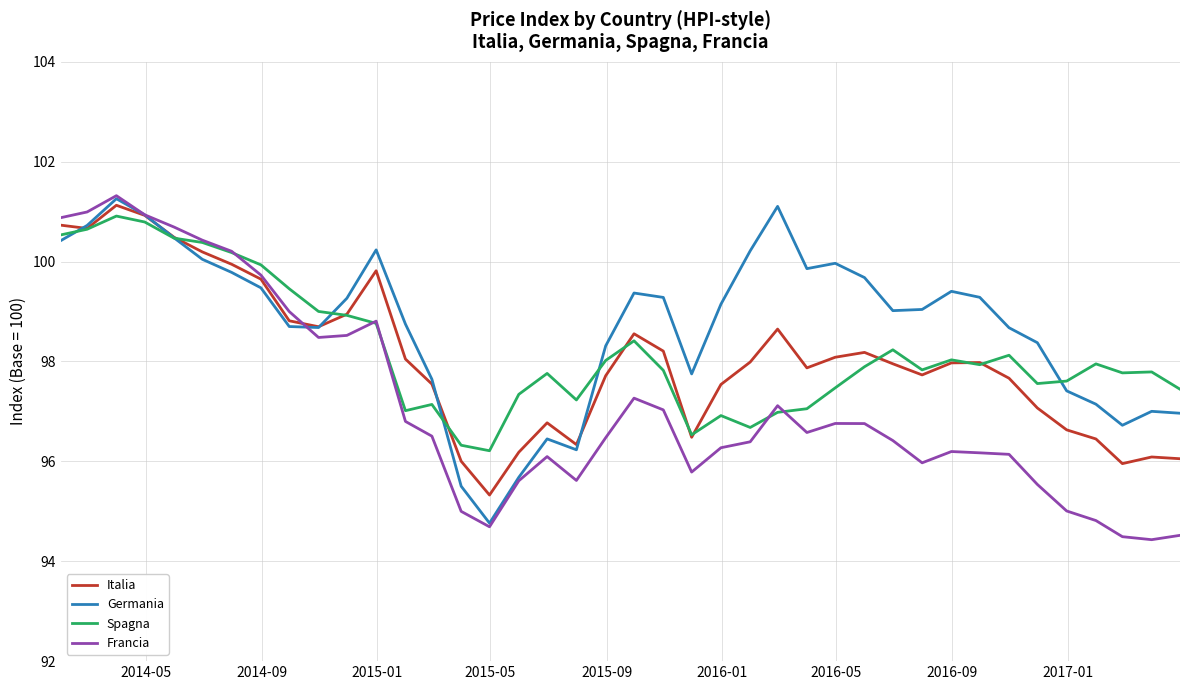

Count the number of categories in the chart.

40